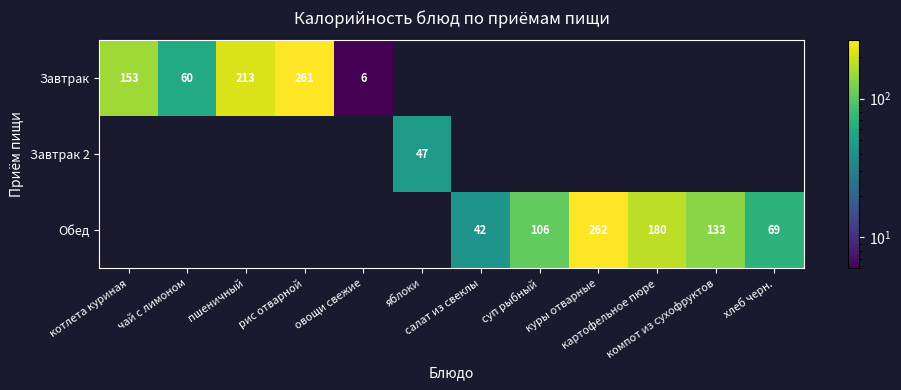

How many positive values does the Обед series have?

6